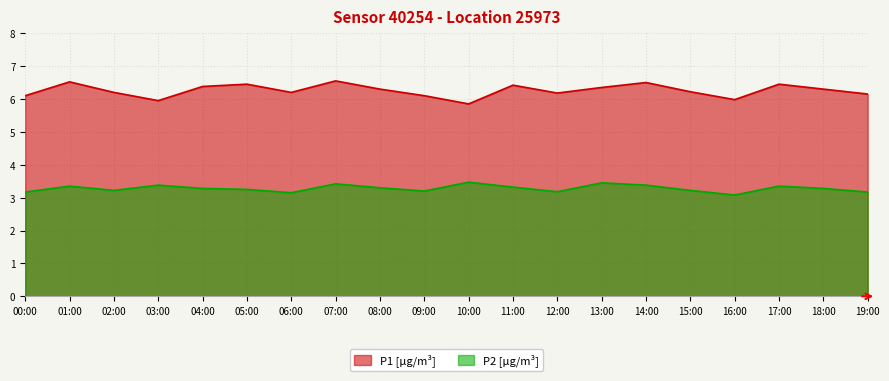

What is the spread (max minus min) of values at 14:00?

3.1